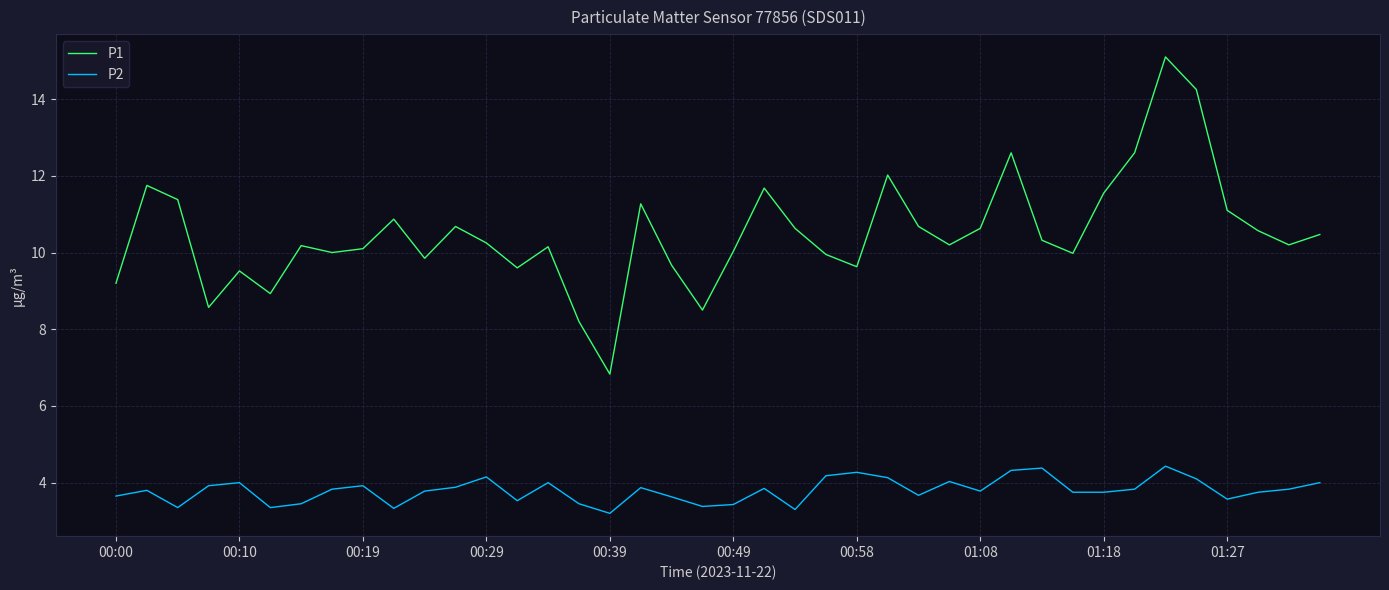

What is the smallest value displayed?

3.2